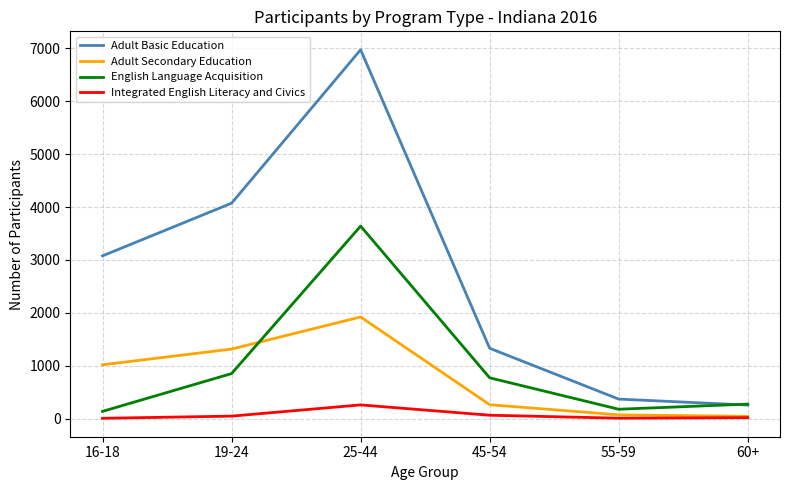

In English Language Acquisition, how many points are higher than both neighbors (excluding endpoints)?

1